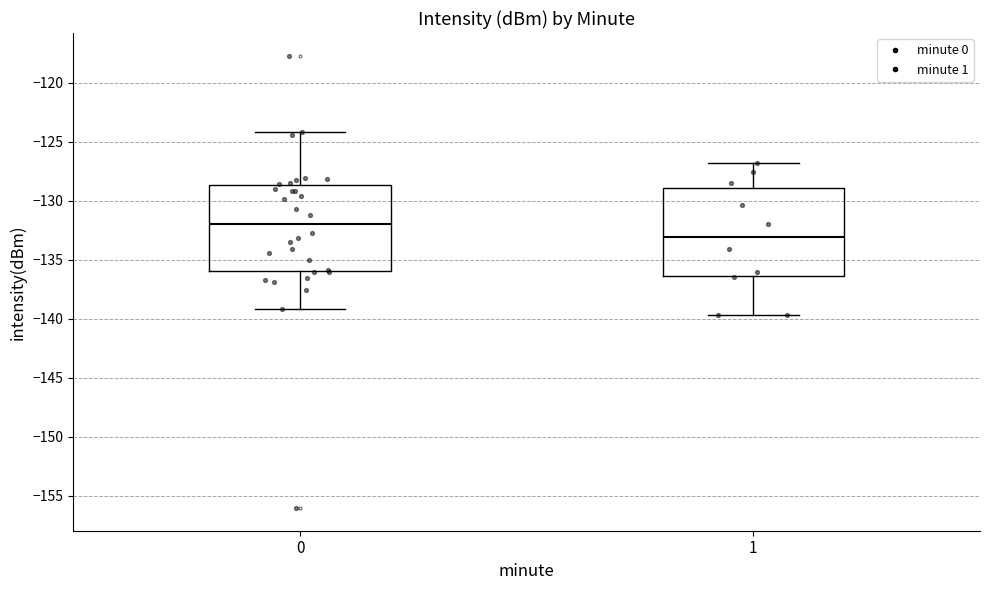

Where does the median line of the box at x = 1 sit on the y-axis? The values are not printed on the chart, so give them approximately, as read against the axis.

-133.0